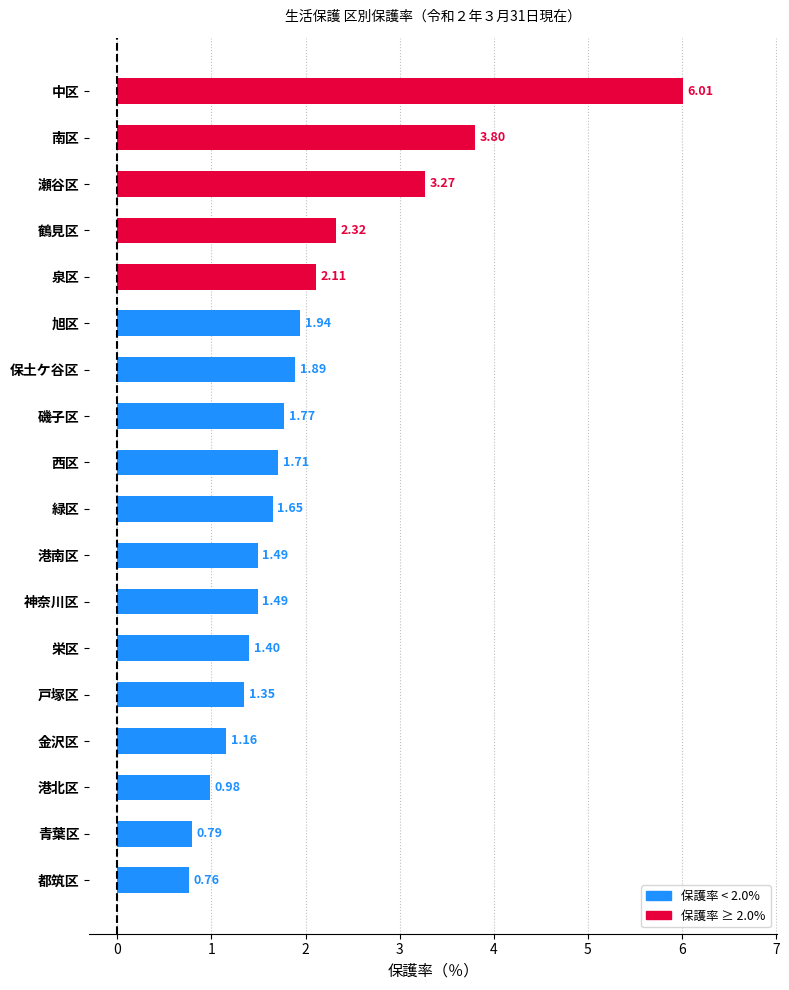

Where is the data nearest to the value 3?

瀬谷区